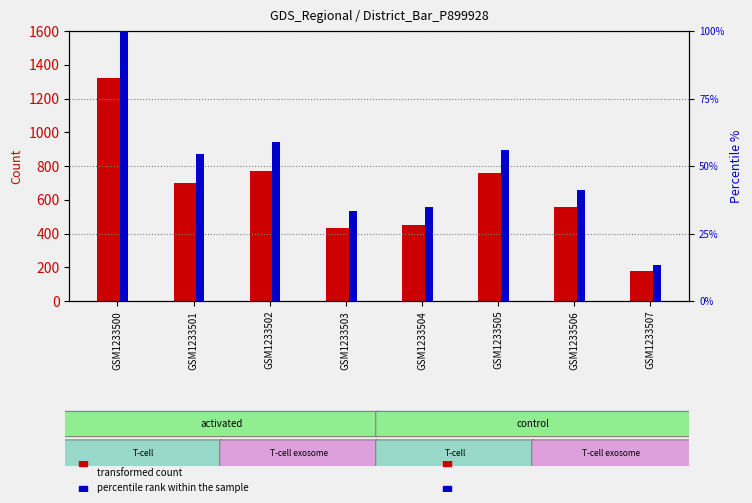

What is the total value across all series at GSM1233507?

188.5